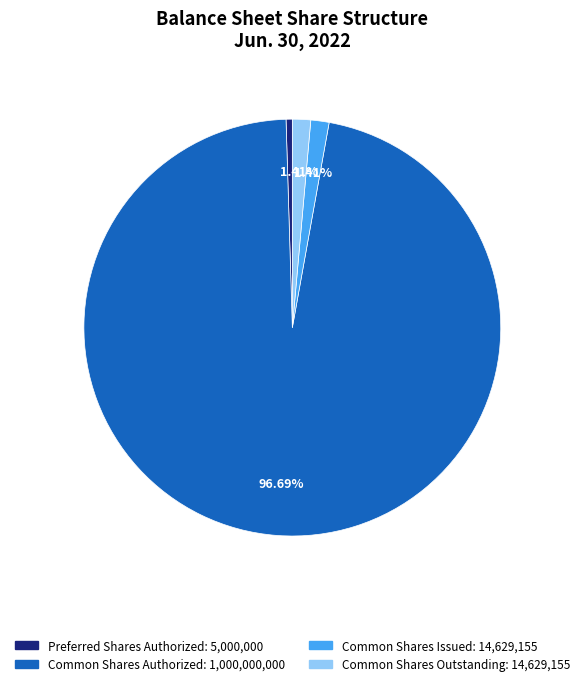

To the nearest percent, what is the difference between the largest and smallest slice percentages?

96%